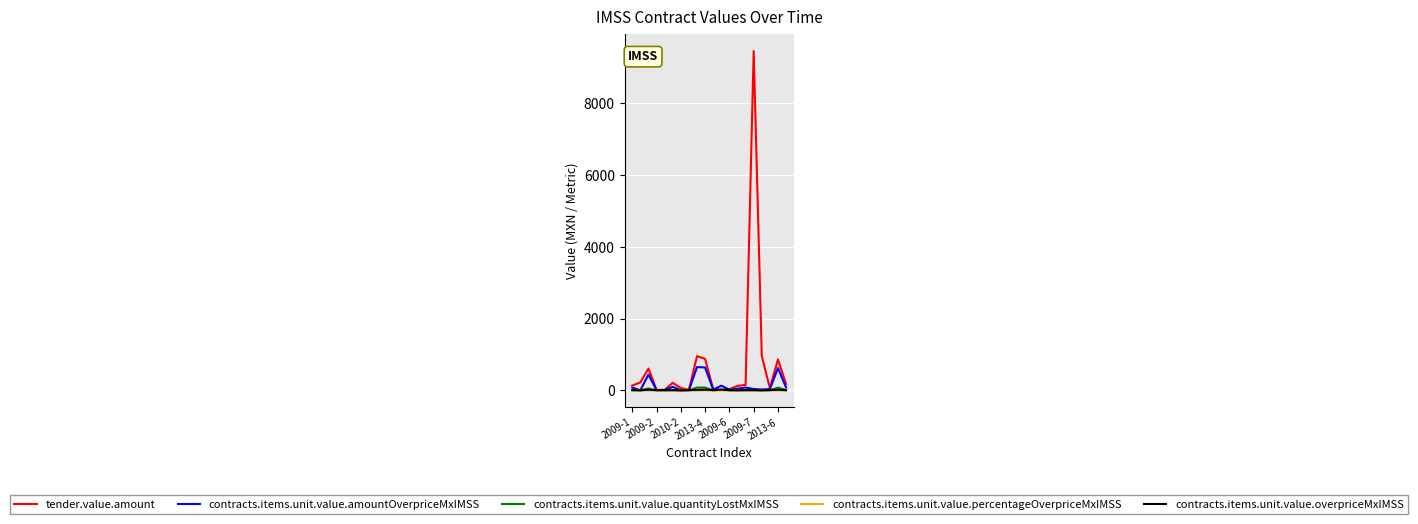

How many distinct data groups are displayed?

5